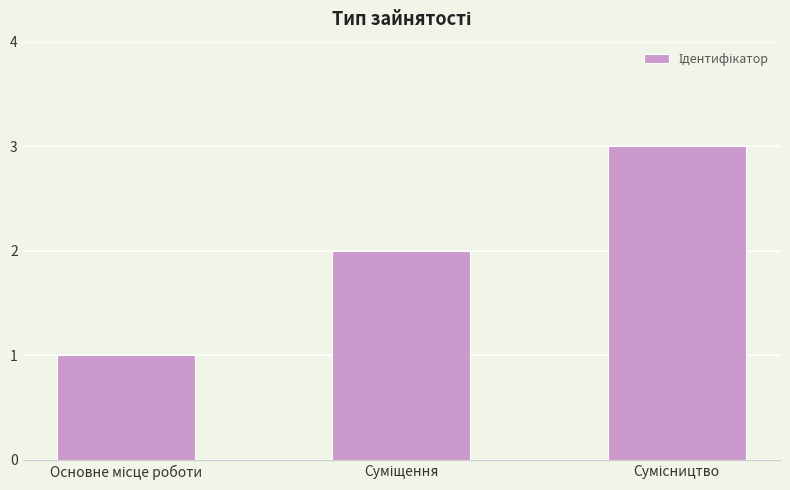

What is the maximum value shown in the chart?

3